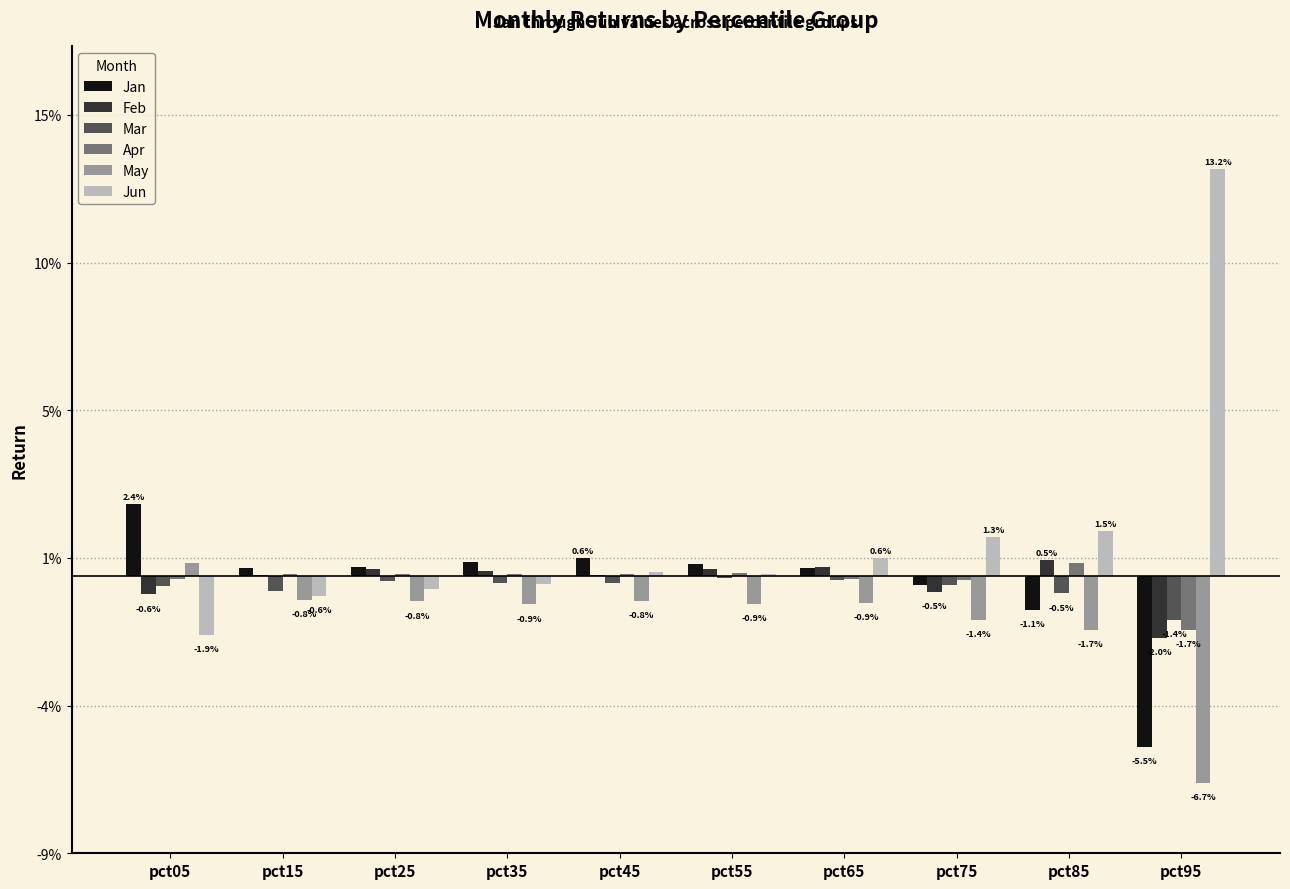

The Jan series shows 0.0 at pct45. True or false?

False